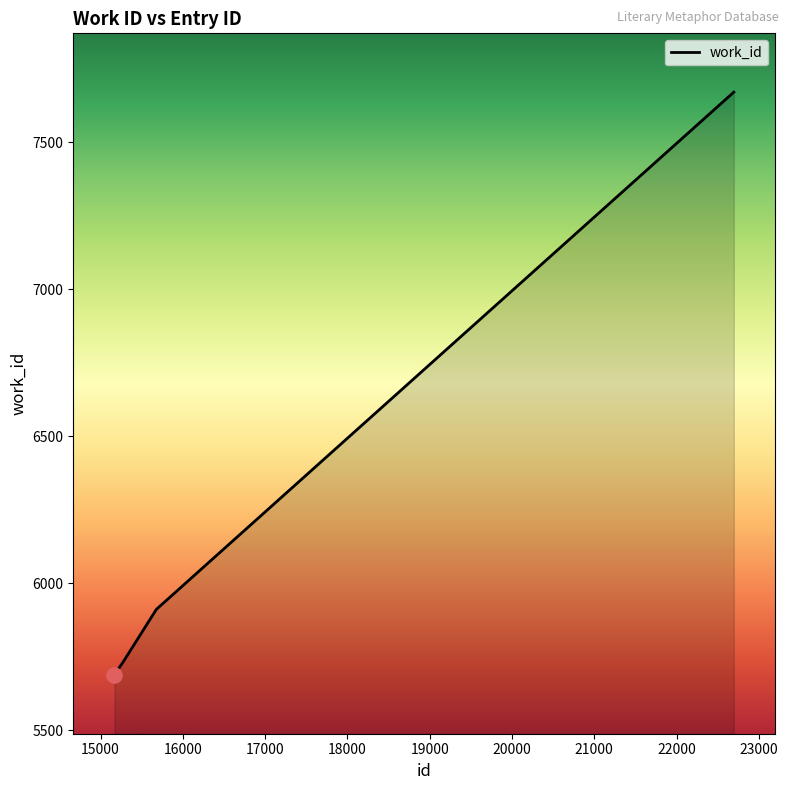

What is the maximum value shown in the chart?

7670